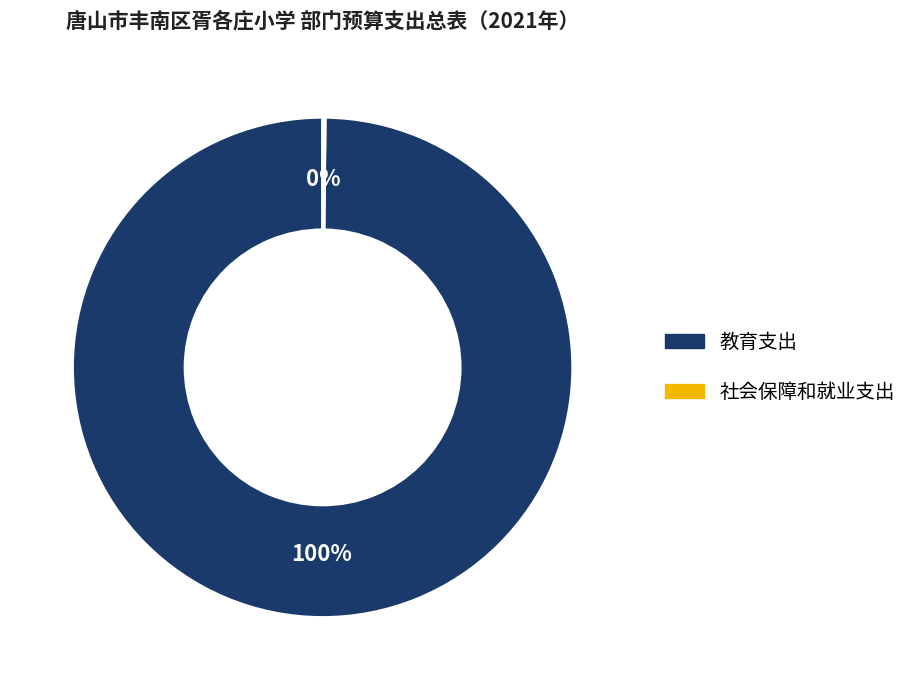

Does any single category account for the majority?

Yes